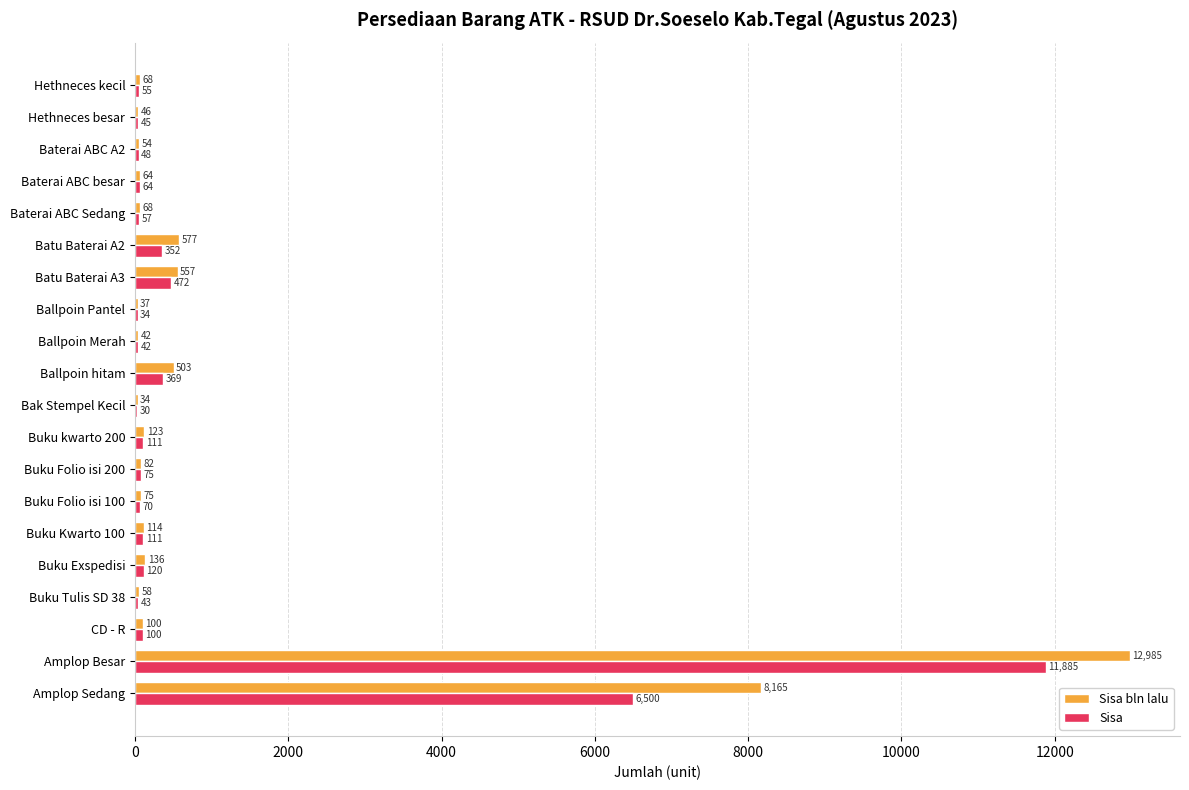

Between Buku Folio isi 100 and Ballpoin Merah, which series saw the biggest shift?

Sisa bln lalu